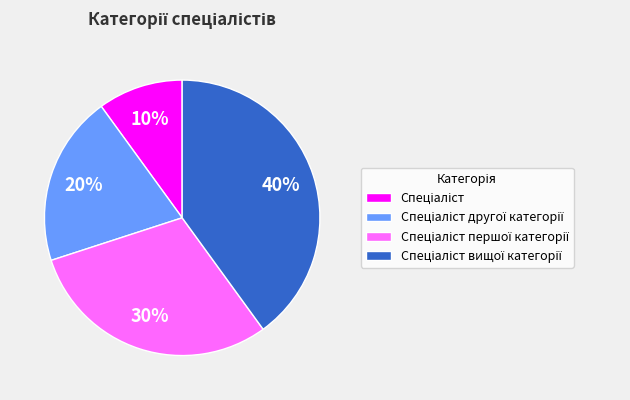

To the nearest percent, what is the difference between the largest and smallest slice percentages?

30%